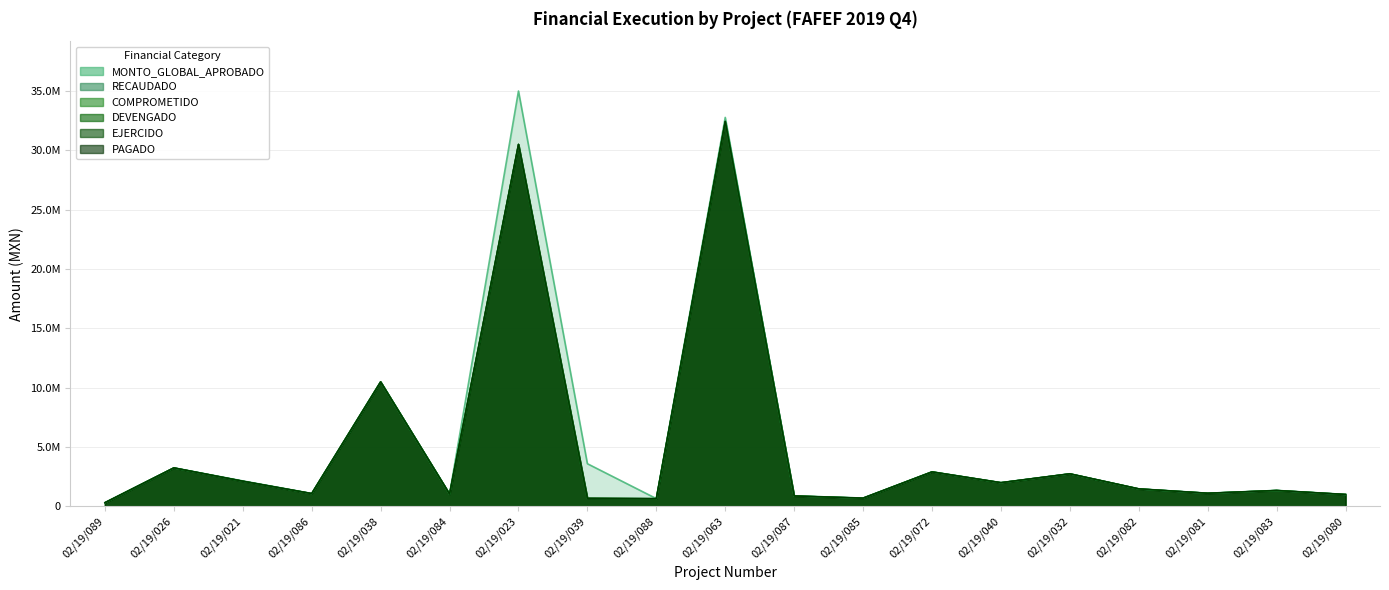

How many categories are shown in the chart?

19